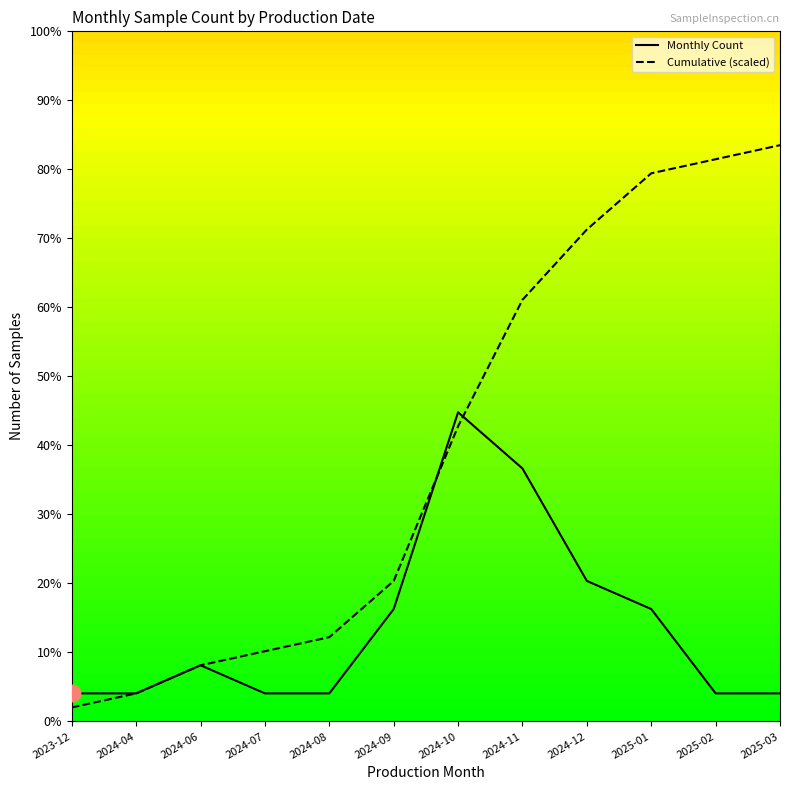

True or false: Monthly Count has more than 2 interior local peaks.

False